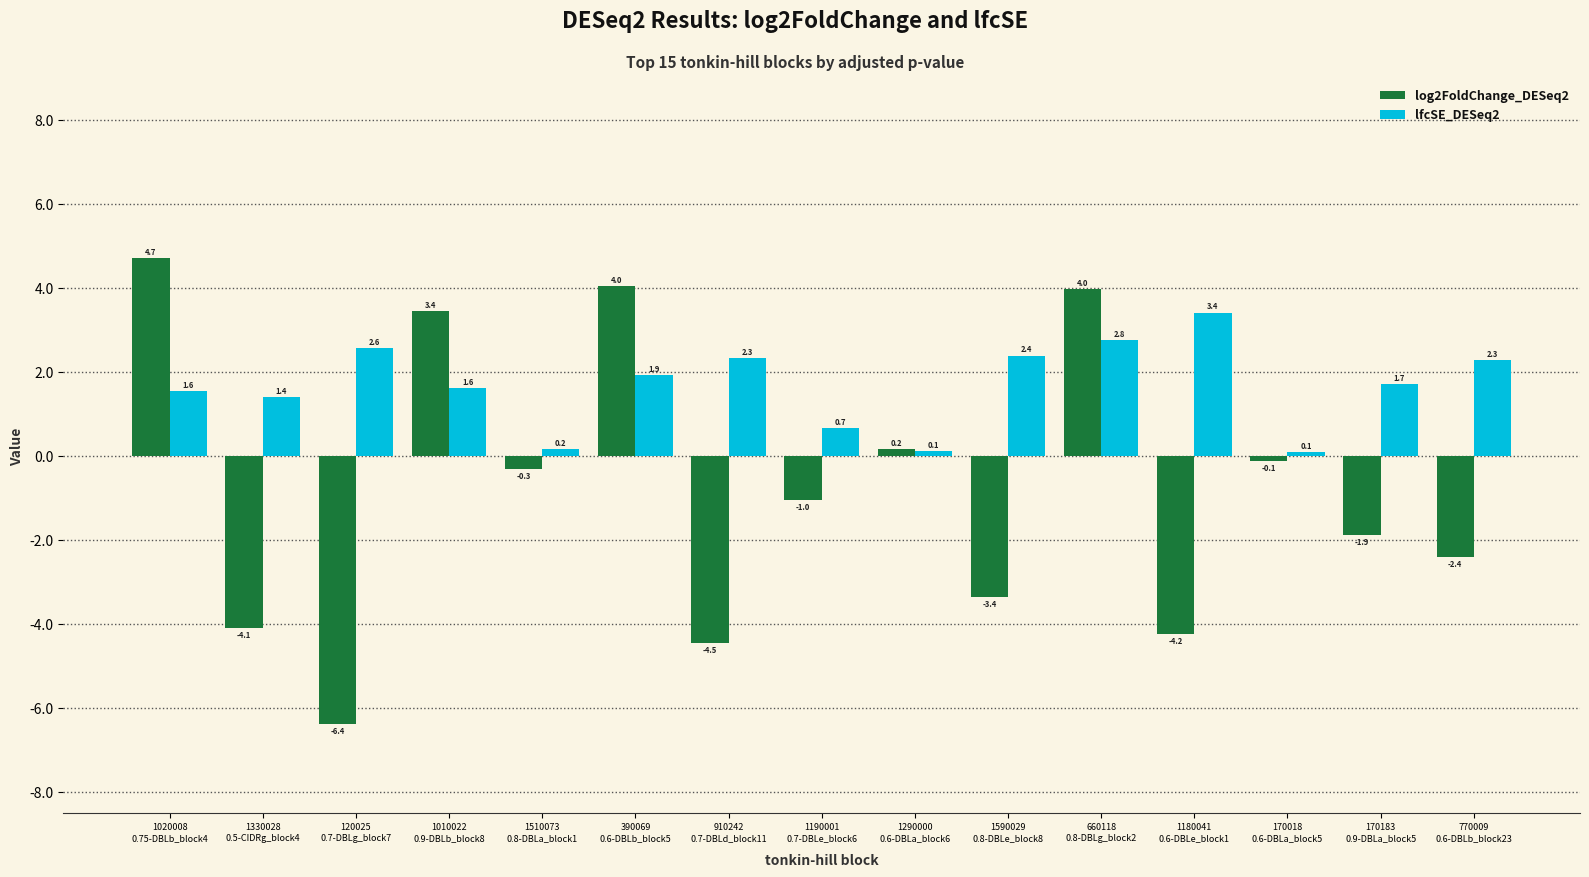

What is the spread (max minus min) of values at 660118
0.8-DBLg_block2?

1.2